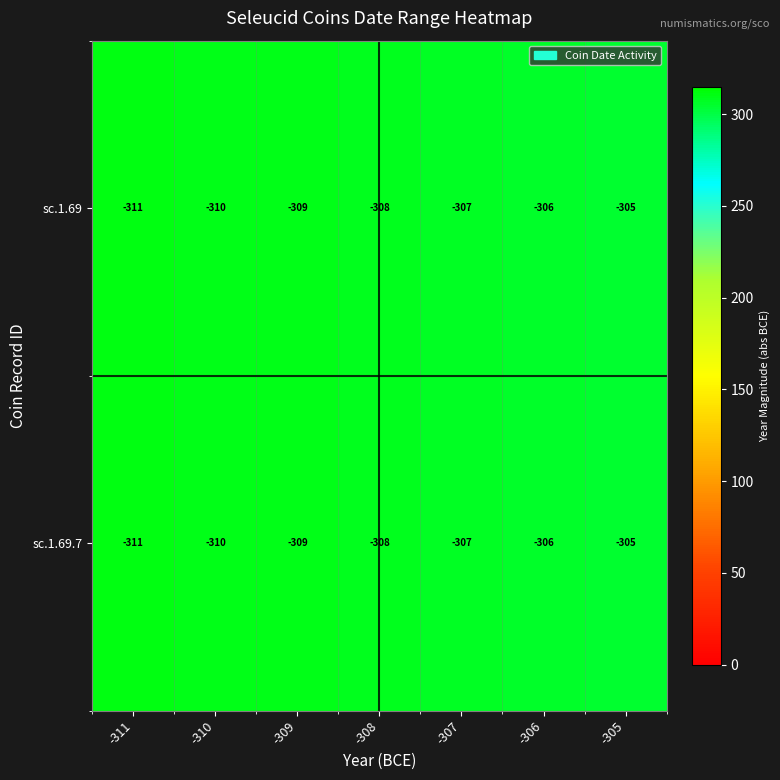

The sc.1.69 series shows -311 at -311. True or false?

True